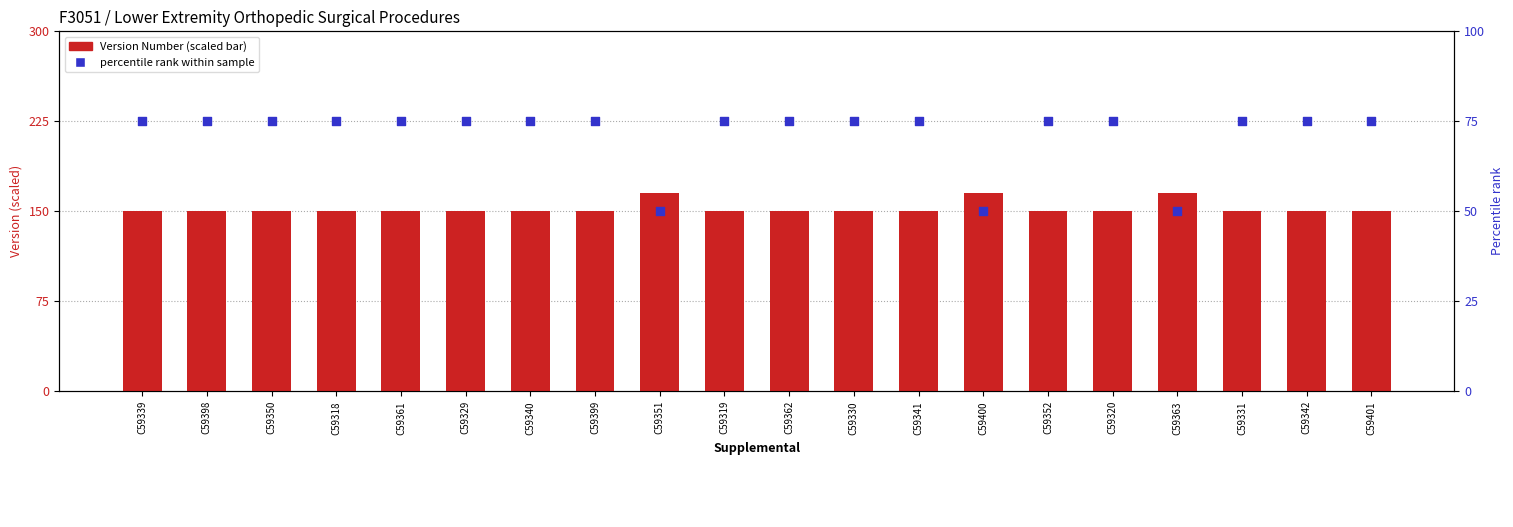

Which series has the largest total across all categories?

Version Number (scaled)